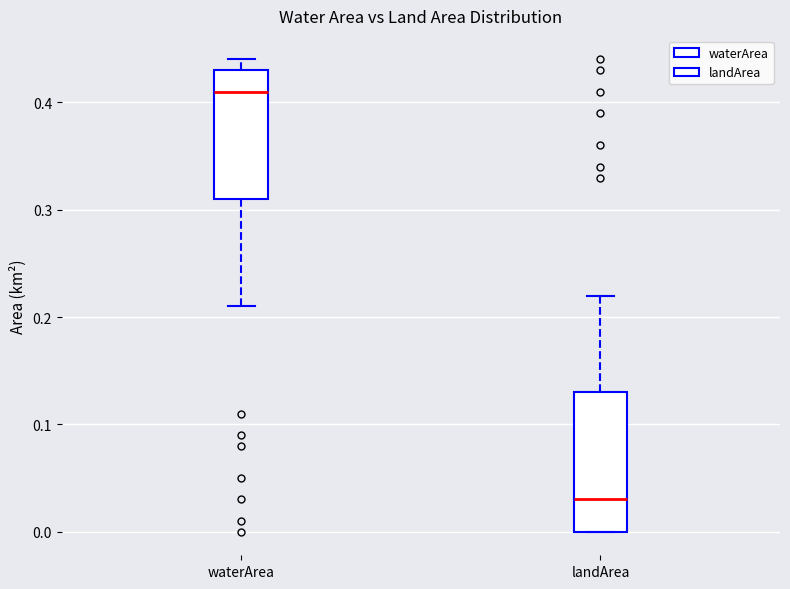

Where is the upper edge of the box for landArea on the y-axis? The values are not printed on the chart, so give them approximately, as read against the axis.

0.13